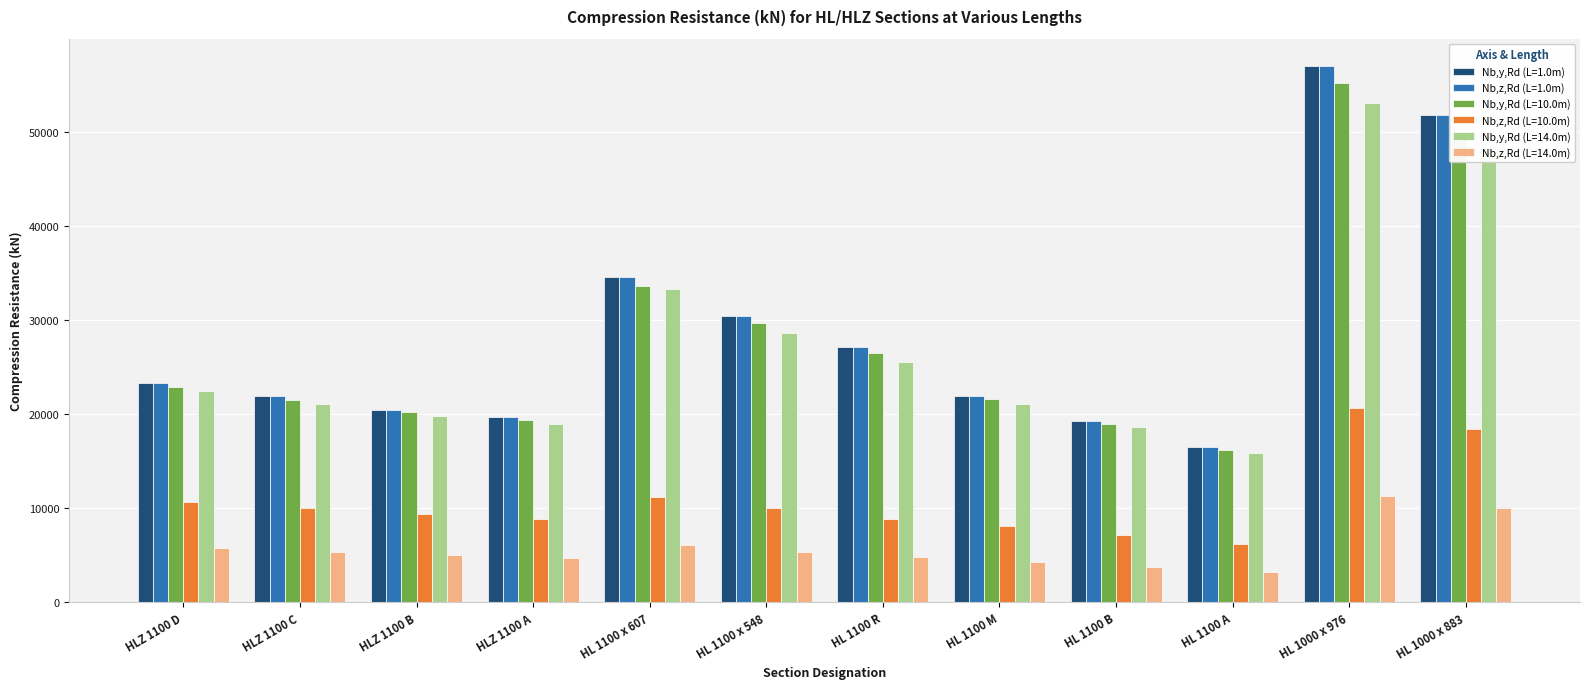

What is the sum of the Nb,y,Rd (L=1.0m) values at HLZ 1100 A and HL 1100 B?

39000